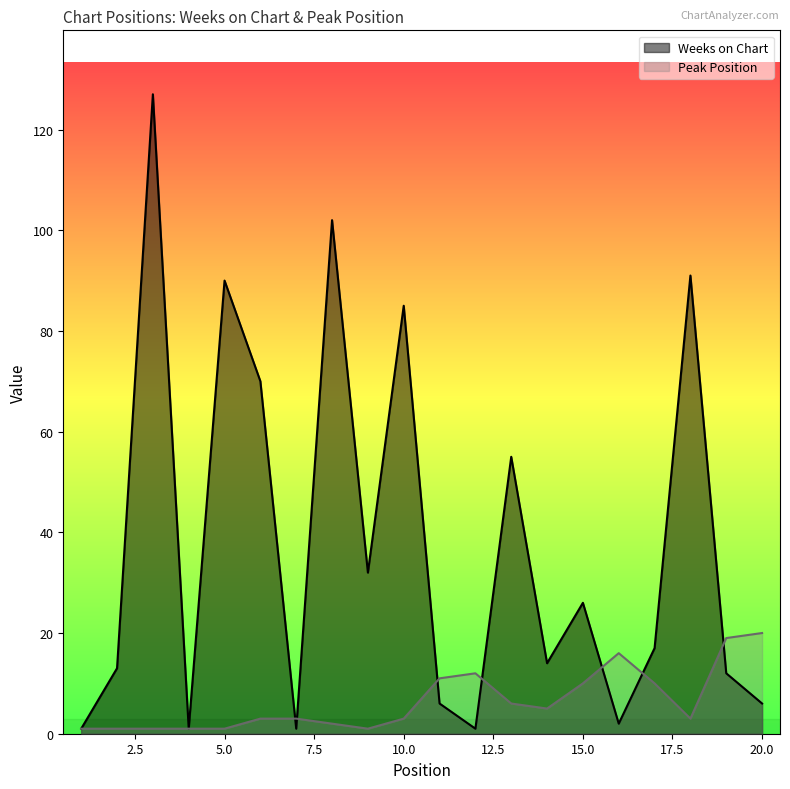

What is the sum of the Weeks on Chart values at 10 and 19?

97